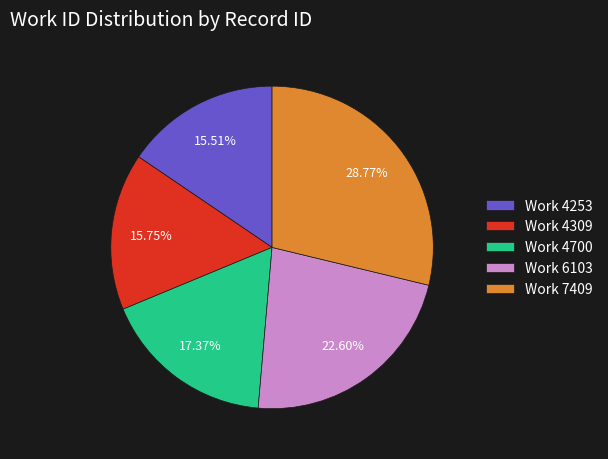

Does any single category account for the majority?

No